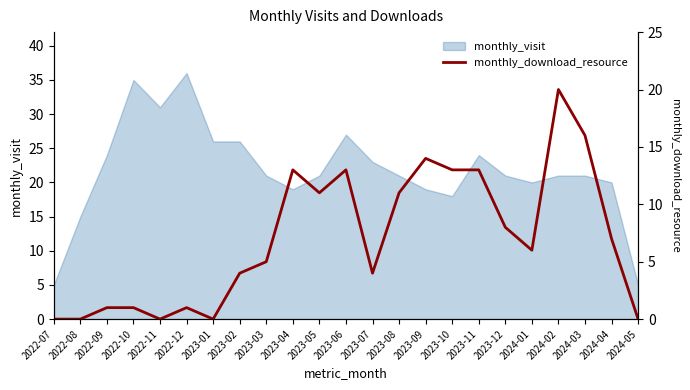

Reading left to right, list all the values displayed in this chart.

2022-07=0	2022-08=0	2022-09=1	2022-10=1	2022-11=0	2022-12=1	2023-01=0	2023-02=4	2023-03=5	2023-04=13	2023-05=11	2023-06=13	2023-07=4	2023-08=11	2023-09=14	2023-10=13	2023-11=13	2023-12=8	2024-01=6	2024-02=20	2024-03=16	2024-04=7	2024-05=0